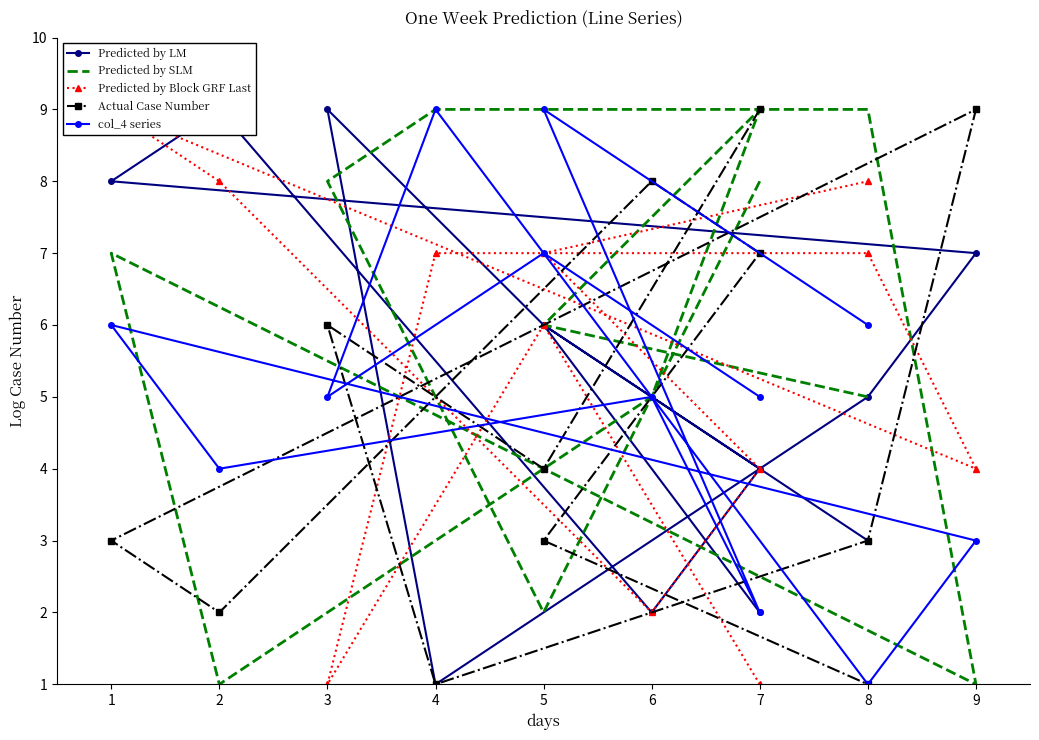

Count the col_4 series values in the range 4 to 7.

7